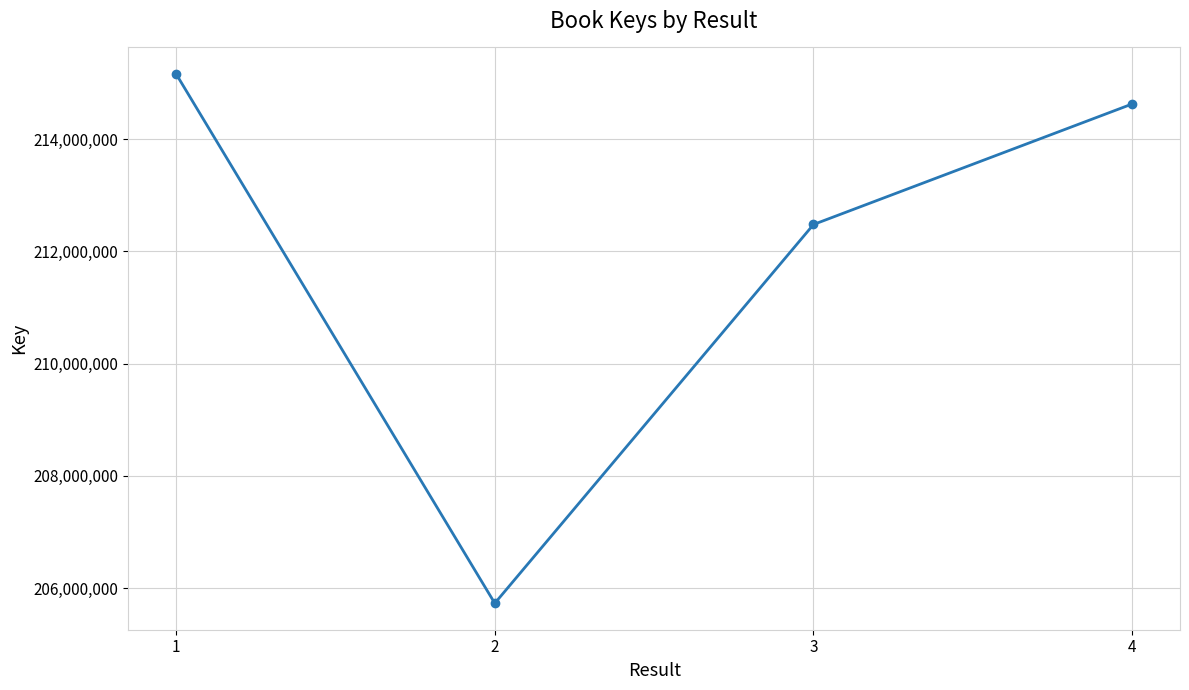

At which category does the chart reach its minimum across all series?

2